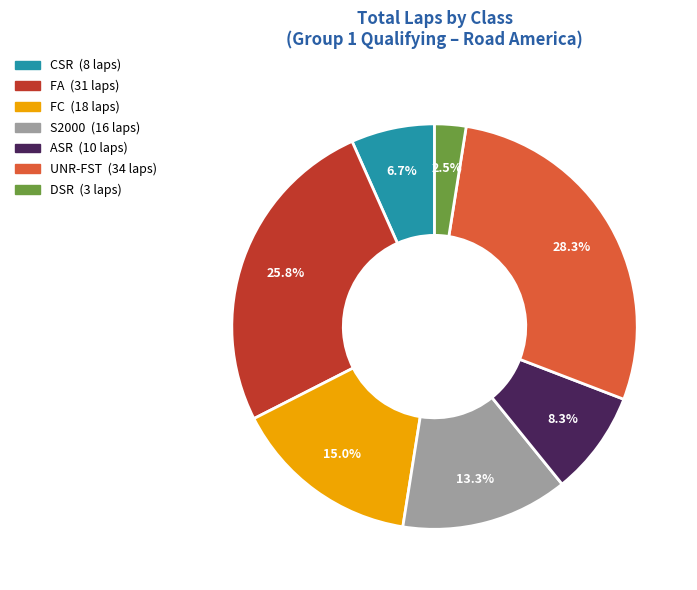

Is there a majority slice in this chart?

No